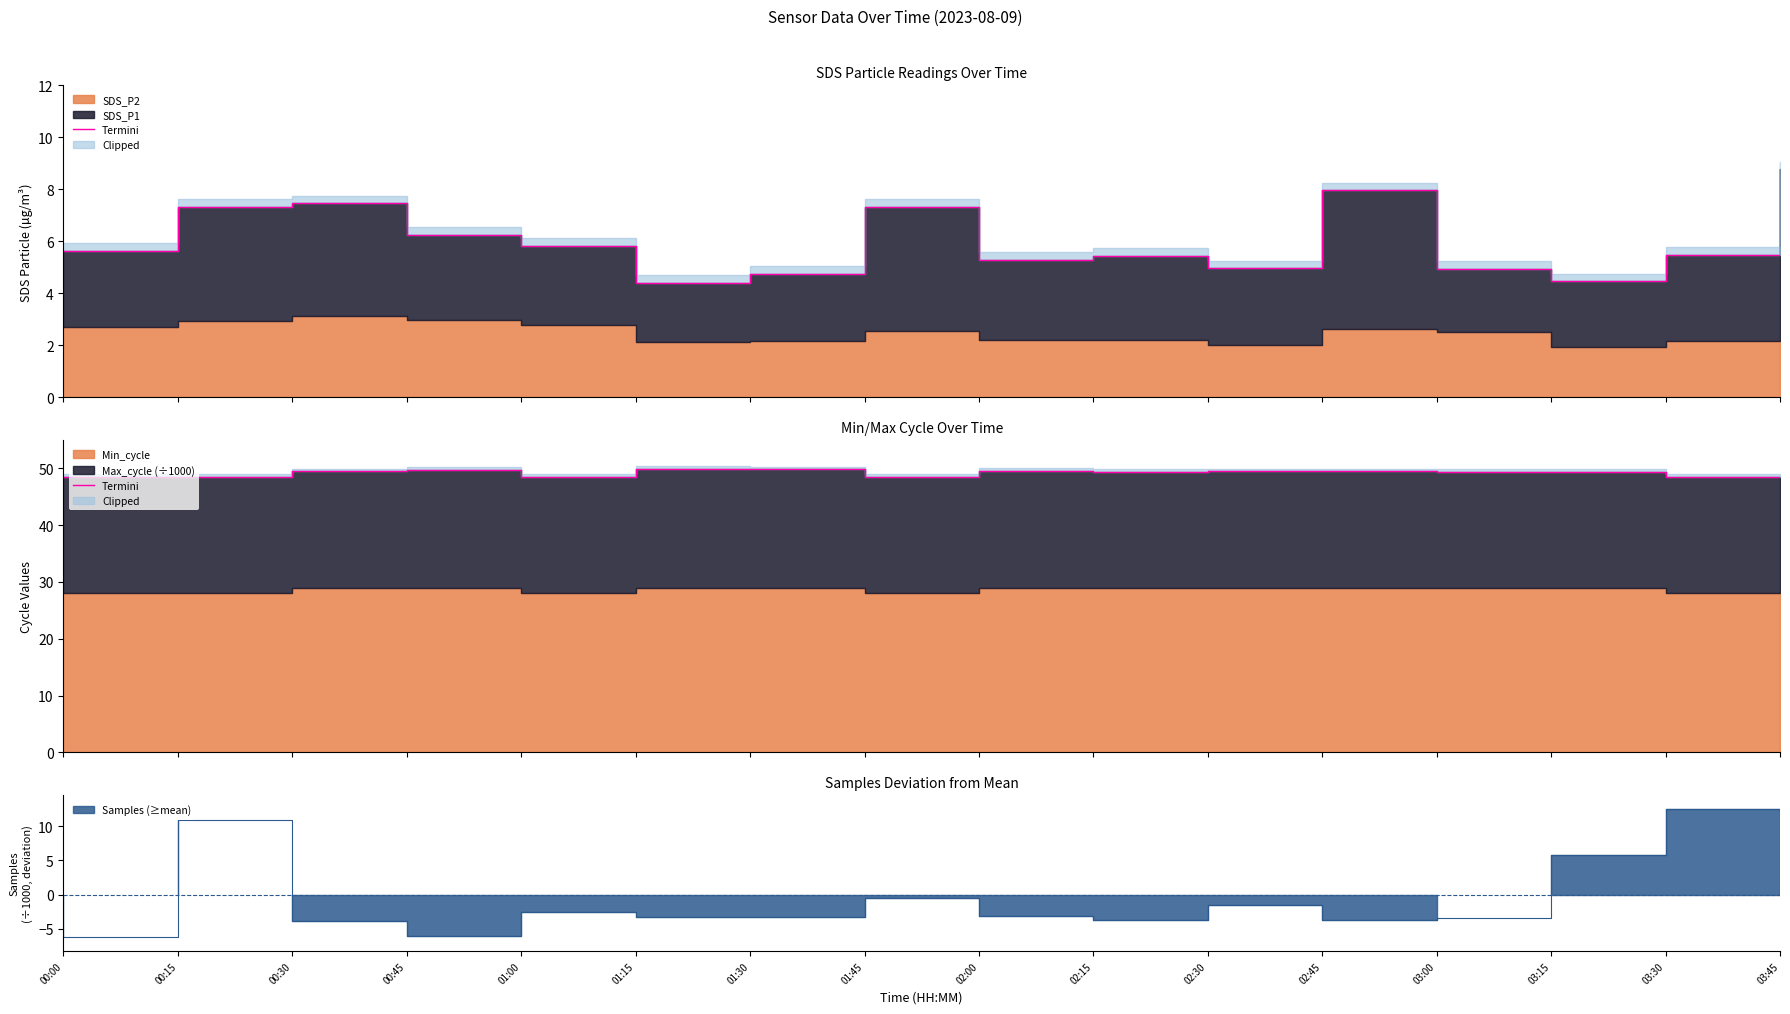

Count the number of values greater than 49.

10